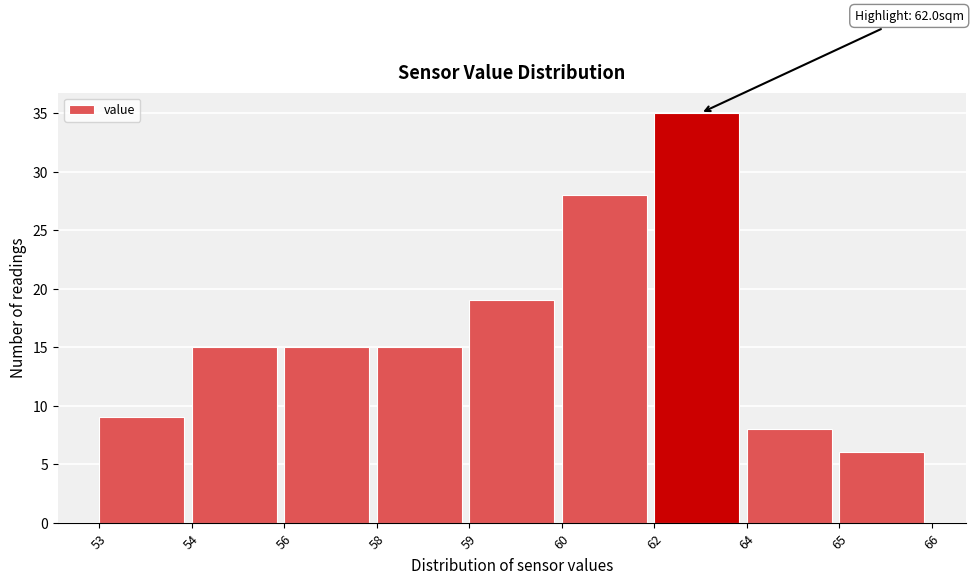

Reading left to right, extract all data points from this chart.

53=9	54=15	56=15	58=15	59=19	60=28	62=35	64=8	65=6